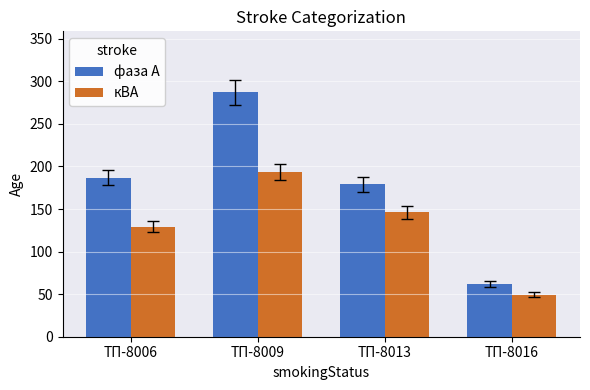

What is the difference between the highest and lowest values at ТП-8013?

32.8